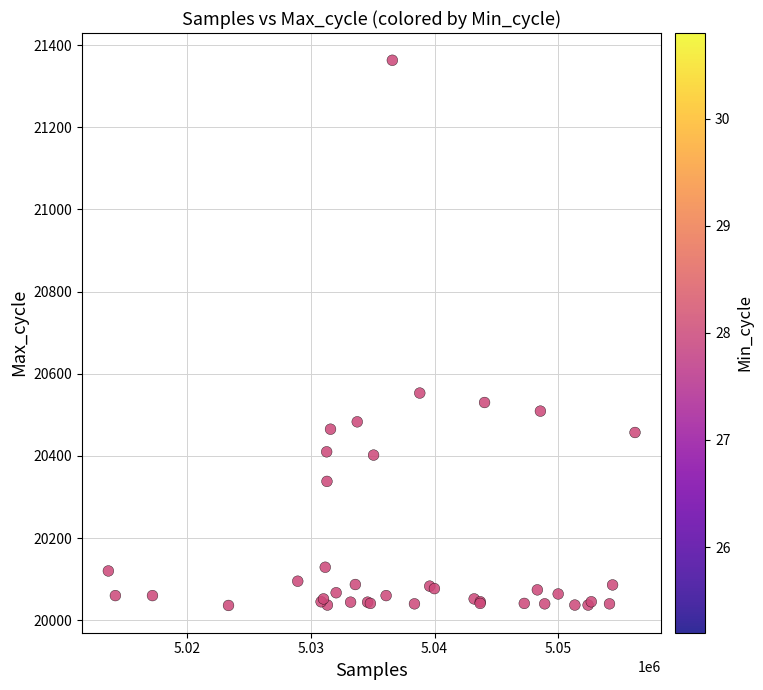

What Y value in the scatter plot is closest to 20699?

20553